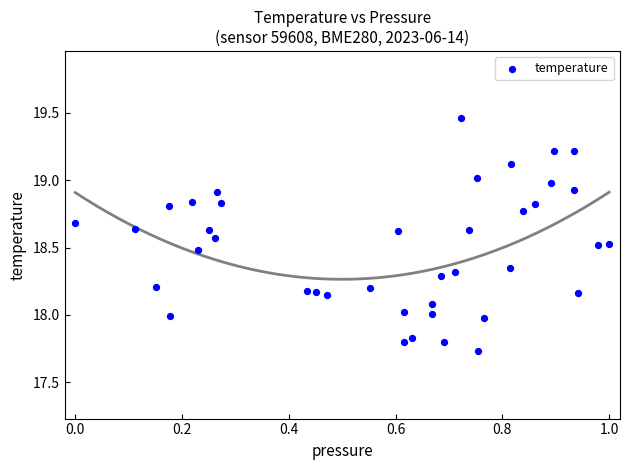

What is the range of X values (max minus min)?

1.0